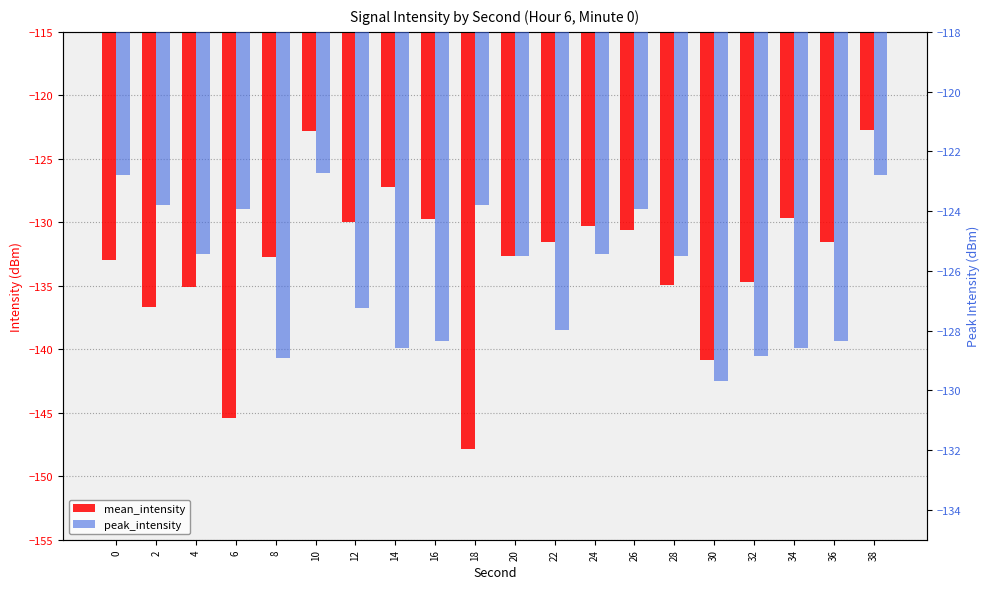

Rank the series at 22 from lowest to highest value.

mean_intensity, peak_intensity